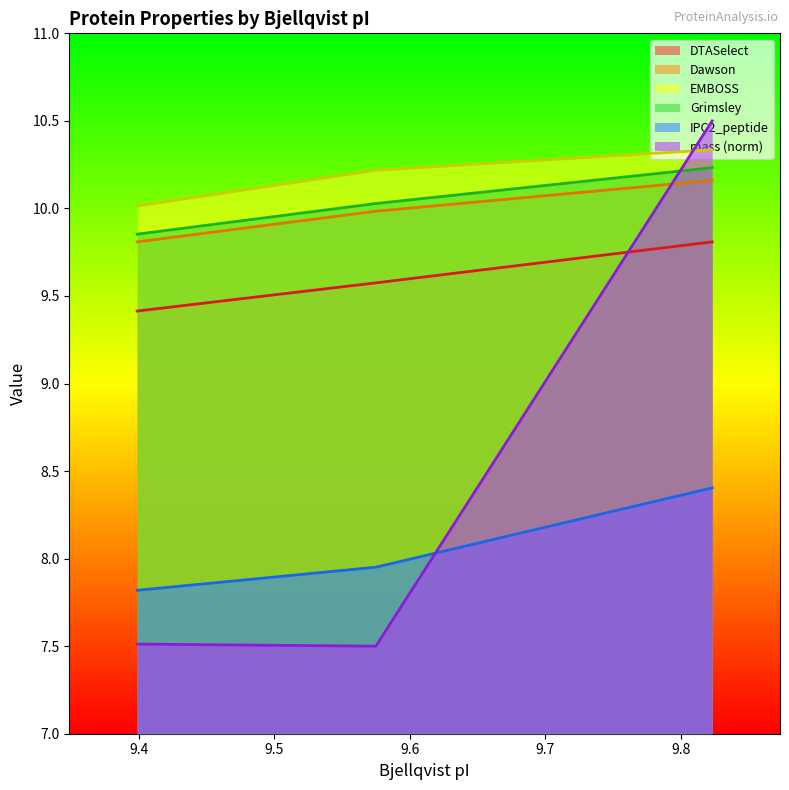

What is the smallest value displayed?

7.5